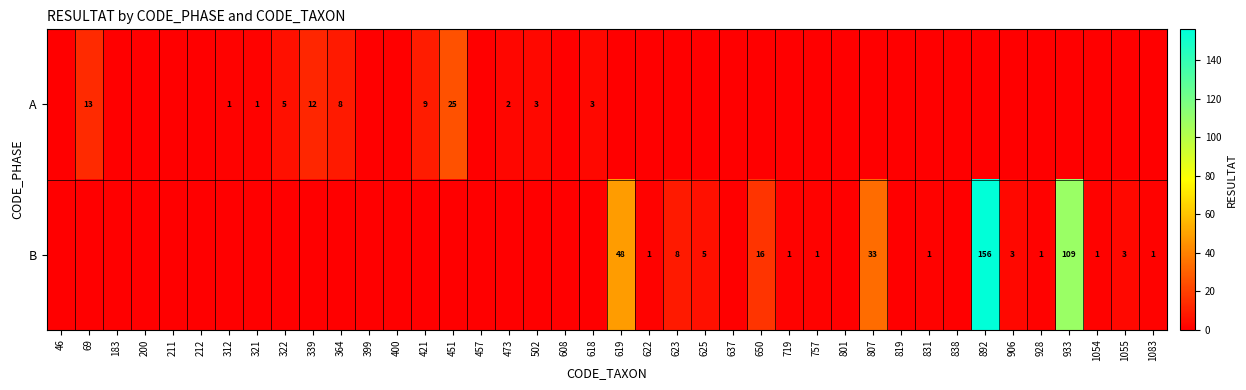

The value of A at 473 is 3. True or false?

False